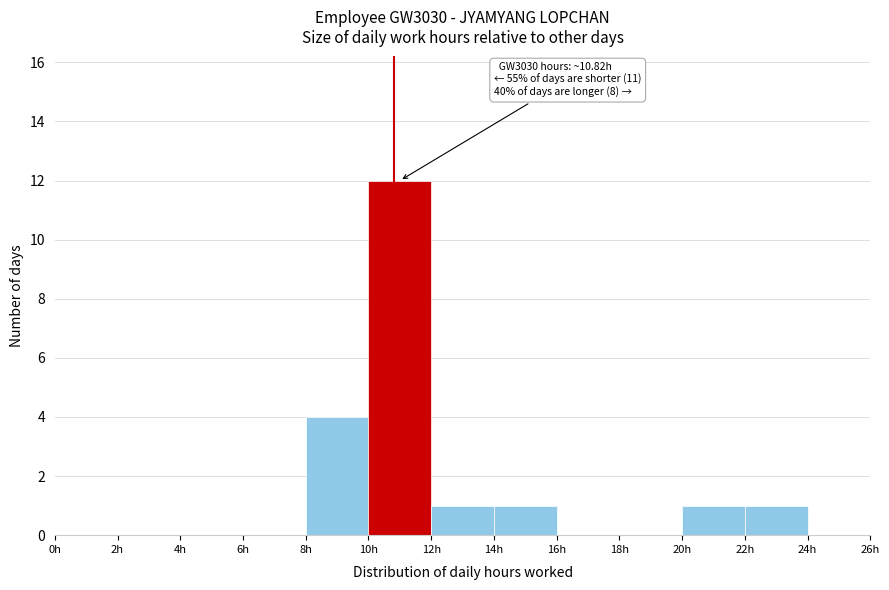

Which range on the x-axis has the tallest bar?

10 to 12